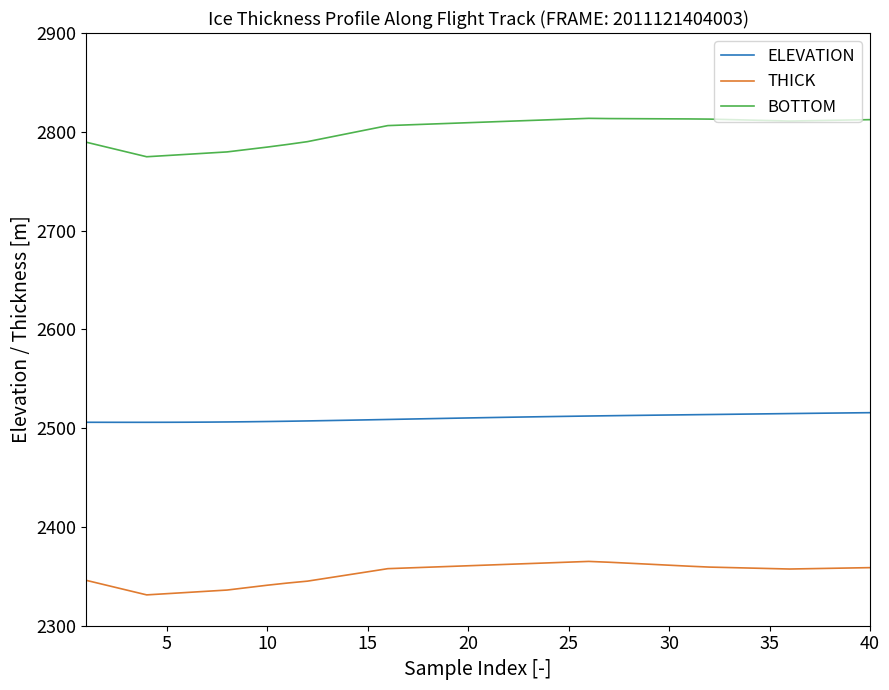

True or false: BOTTOM and ELEVATION intersect in this chart.

False